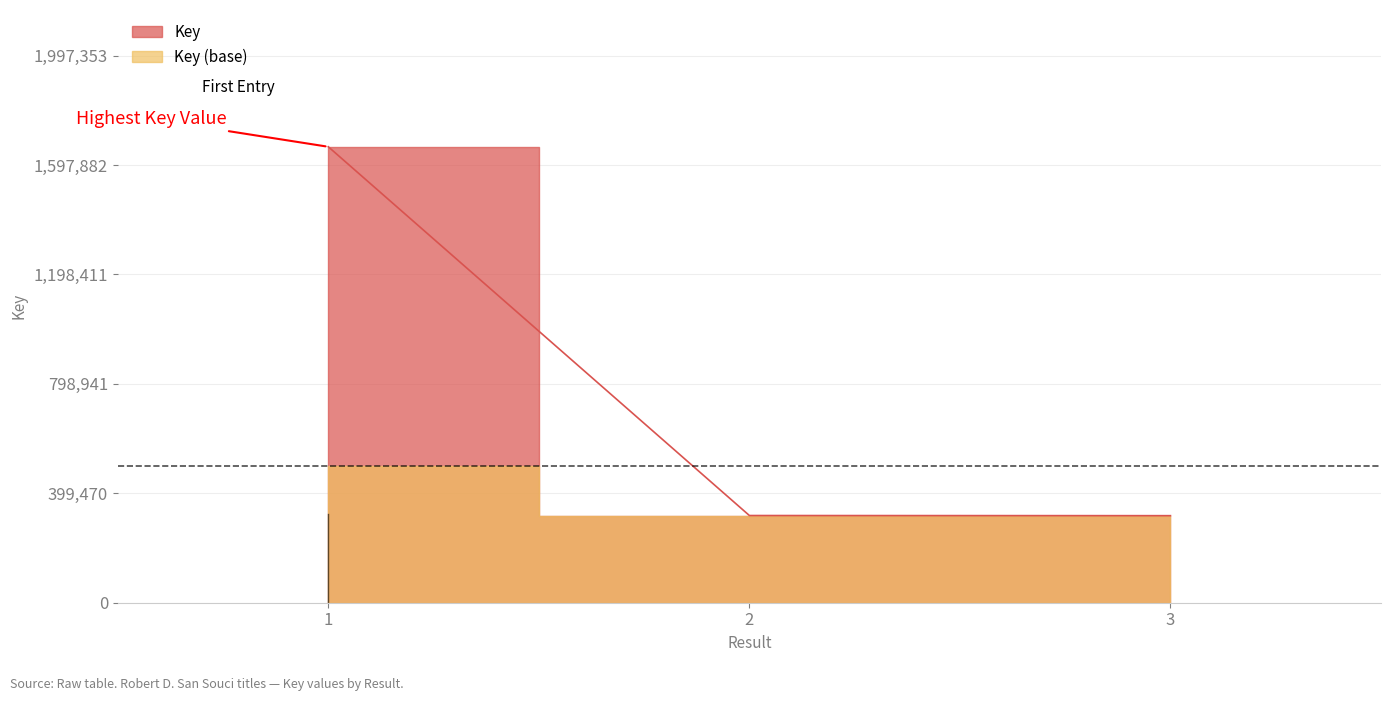

What position from the left is Sukey and the Mermaid?

3